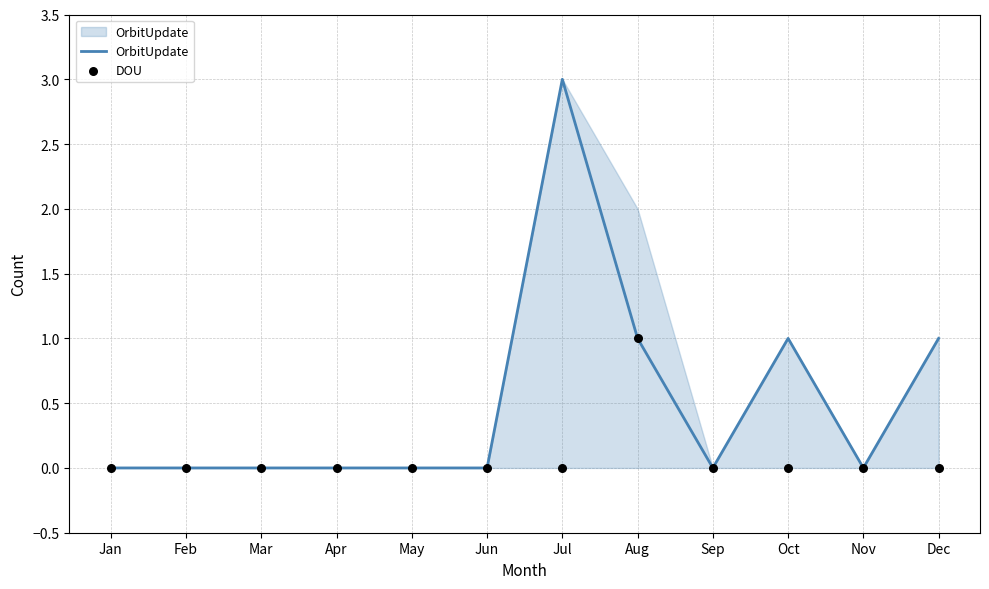

Which series has the largest total across all categories?

OrbitUpdate